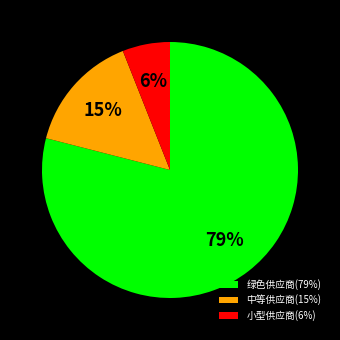

Which has a higher value, 中等供应商(15%) or 绿色供应商(79%)?

绿色供应商(79%)